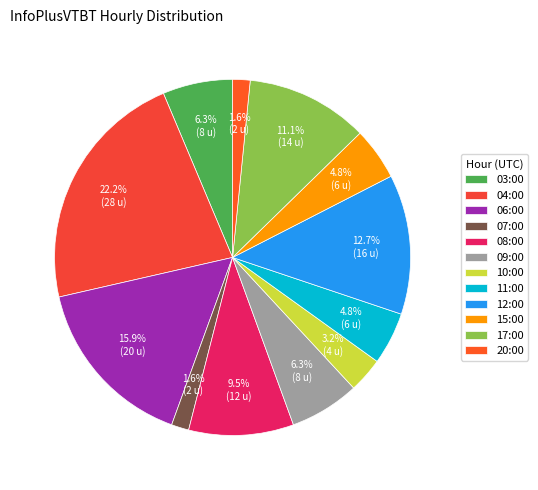

To the nearest percent, what percentage of the pie is 17:00?

11%